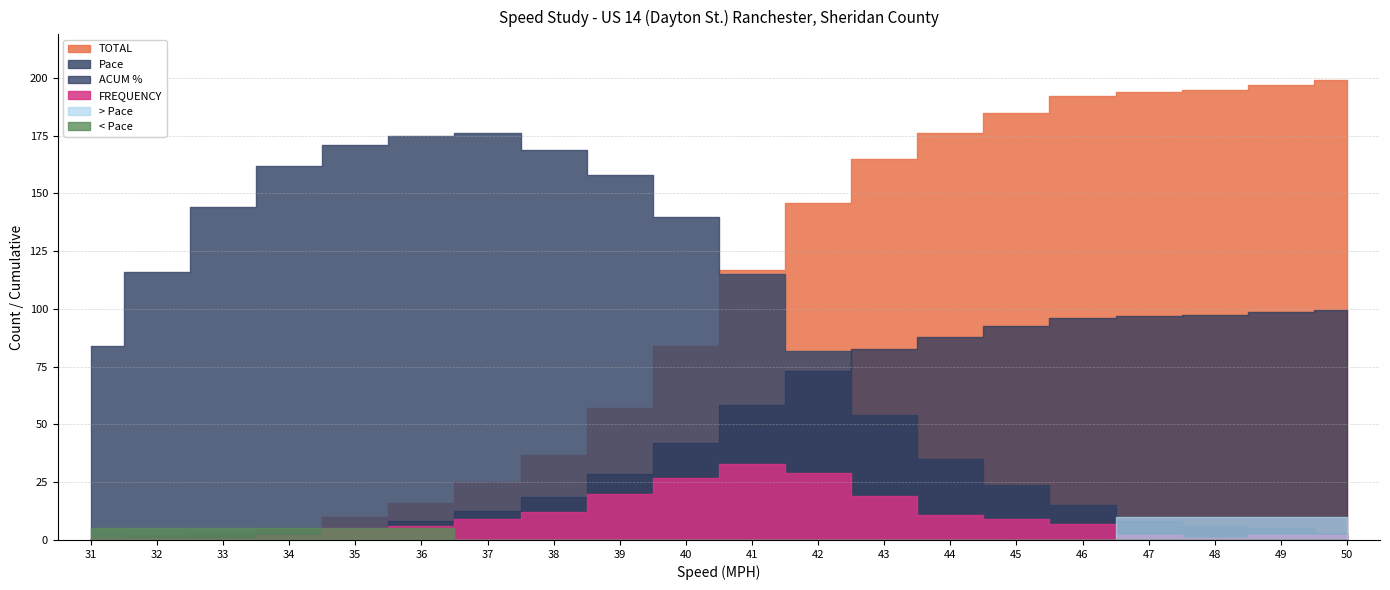

Reading right to left, extract all data points from this chart.

Pace: 3.0	5.0	6.0	8.0	15.0	24.0	35.0	54.0	82.0	115.0	140.0	158.0	169.0	176.0	175.0	171.0	162.0	144.0	116.0	84.0
FREQUENCY: 2.0	2.0	1.0	2.0	7.0	9.0	11.0	19.0	29.0	33.0	27.0	20.0	12.0	9.0	6.0	5.0	2.0	1.0	1.0	1.0
< Pace: 0.0	0.0	0.0	0.0	0.0	0.0	0.0	0.0	0.0	0.0	0.0	0.0	0.0	0.0	1.0	1.0	1.0	1.0	1.0	1.0
ACUM %: 99.5	98.5	97.5	97.0	96.0	92.5	88.0	82.5	73.0	58.5	42.0	28.5	18.5	12.5	8.0	5.0	2.5	1.5	1.0	0.5
> Pace: 1.0	1.0	1.0	1.0	0.0	0.0	0.0	0.0	0.0	0.0	0.0	0.0	0.0	0.0	0.0	0.0	0.0	0.0	0.0	0.0
TOTAL: 199.0	197.0	195.0	194.0	192.0	185.0	176.0	165.0	146.0	117.0	84.0	57.0	37.0	25.0	16.0	10.0	5.0	3.0	2.0	1.0